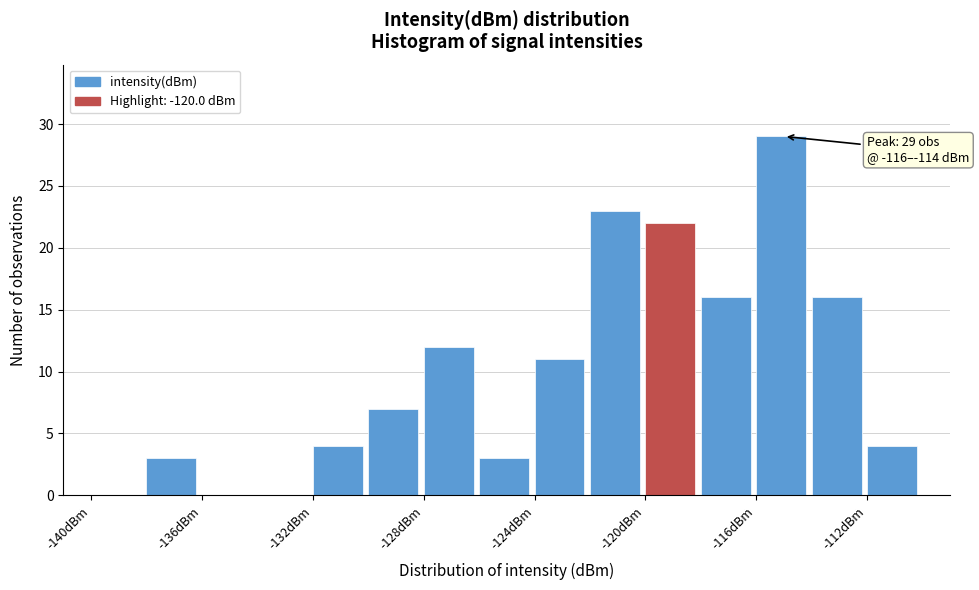

Which range on the x-axis has the tallest bar?

-116 to -114